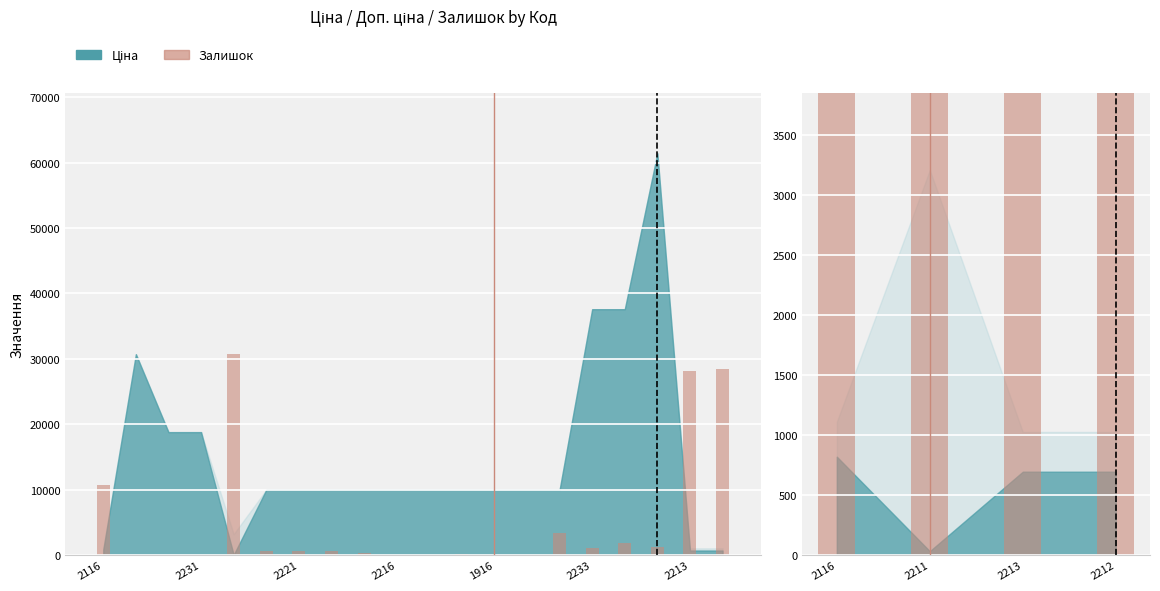

Between 2211 and 2212, which is larger?

2211